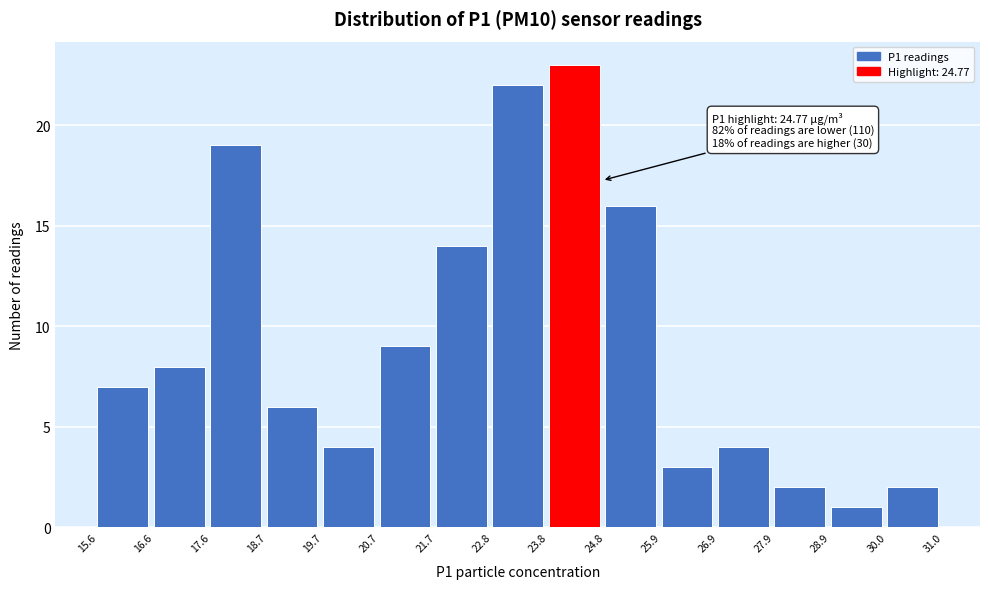

Which range on the x-axis has the tallest bar?

23.8 to 24.8